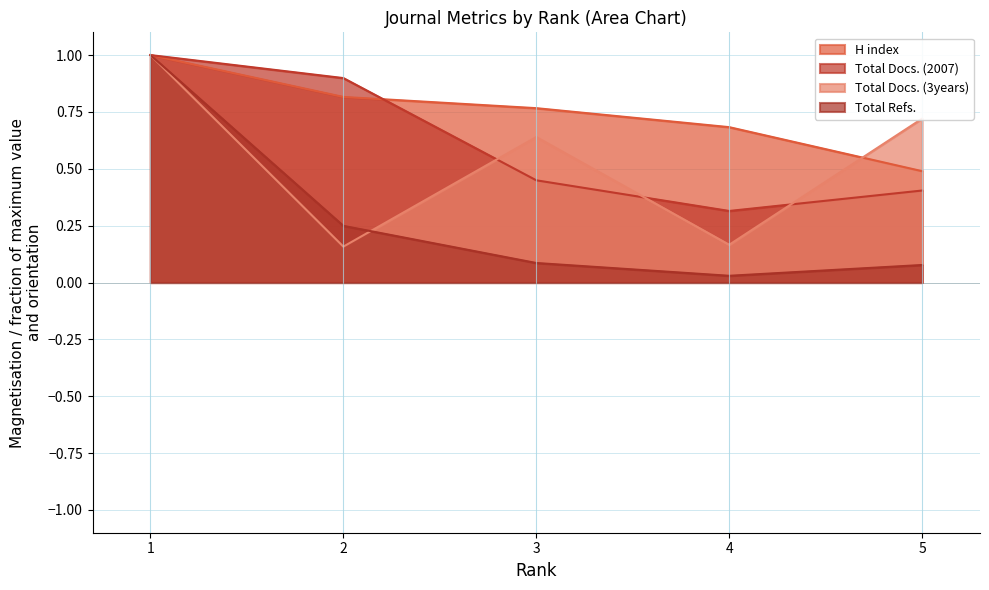

Count the number of data series in this chart.

4